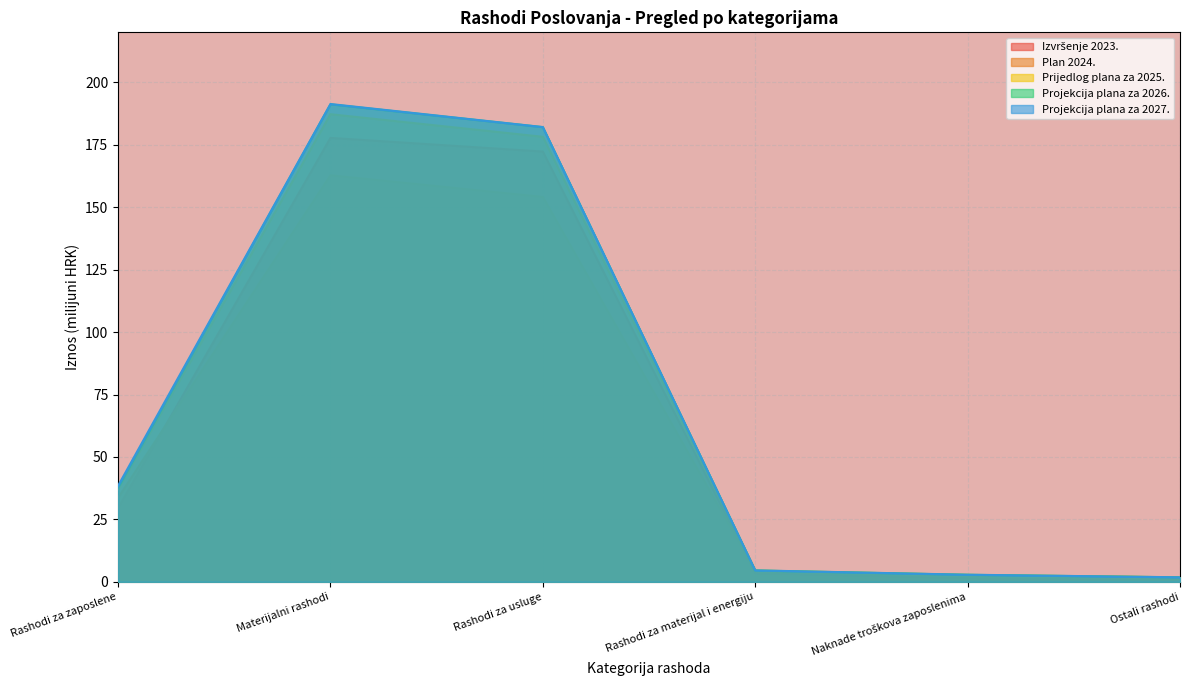

What position from the left is Rashodi za zaposlene?

1